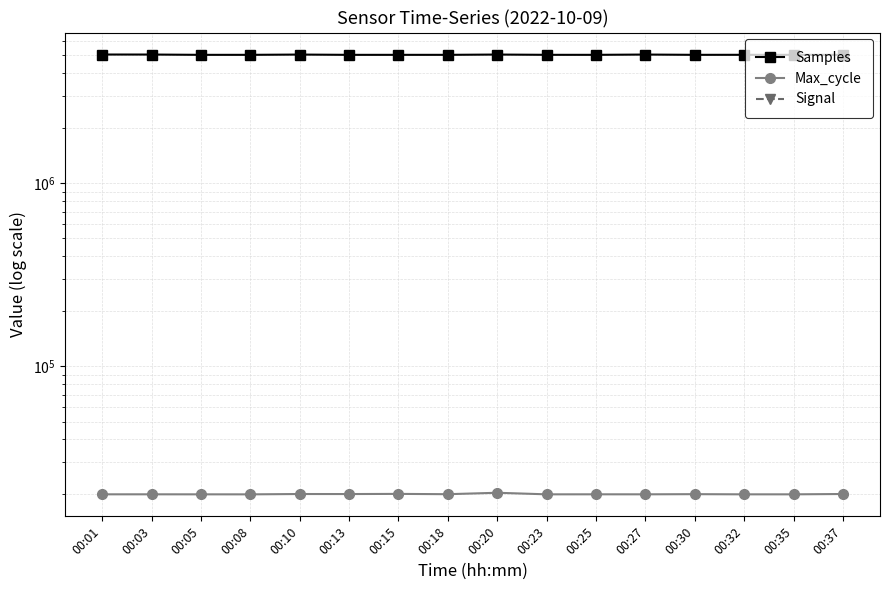

Does the chart have visible grid lines?

Yes